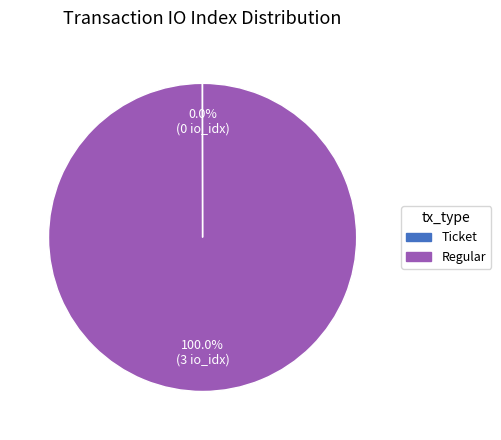

Does any single category account for the majority?

Yes